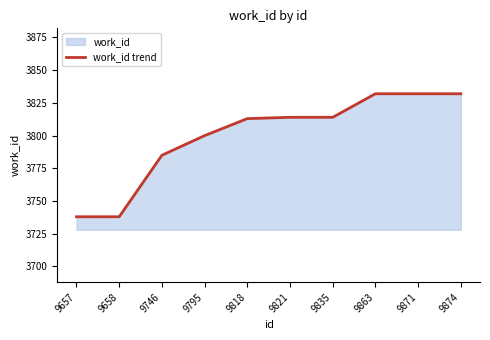

Rank the categories by value from highest to lowest.

9863, 9871, 9874, 9821, 9835, 9818, 9795, 9746, 9657, 9658